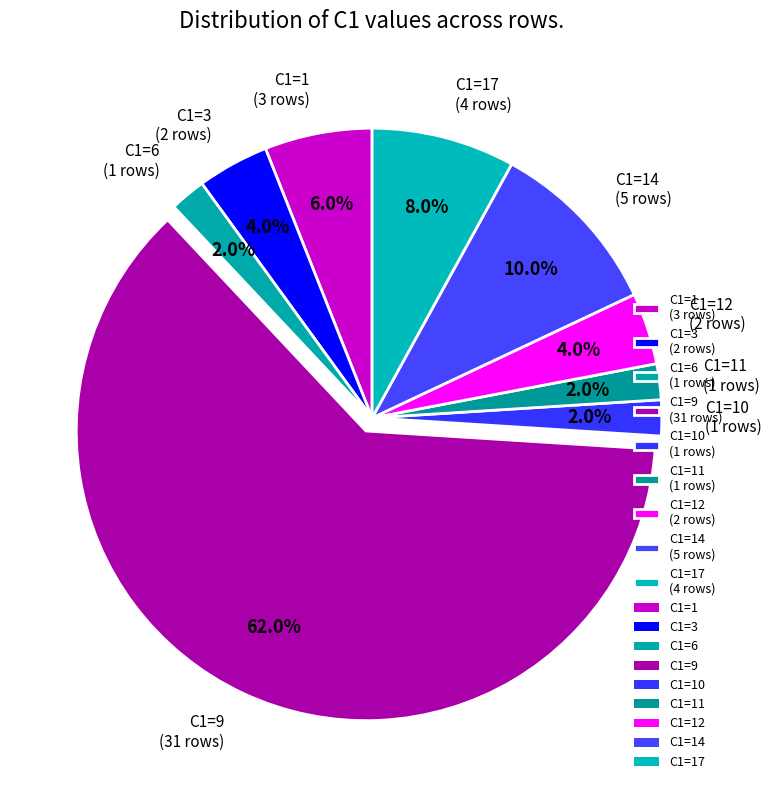

What is the majority slice?

C1=9 (31 rows)